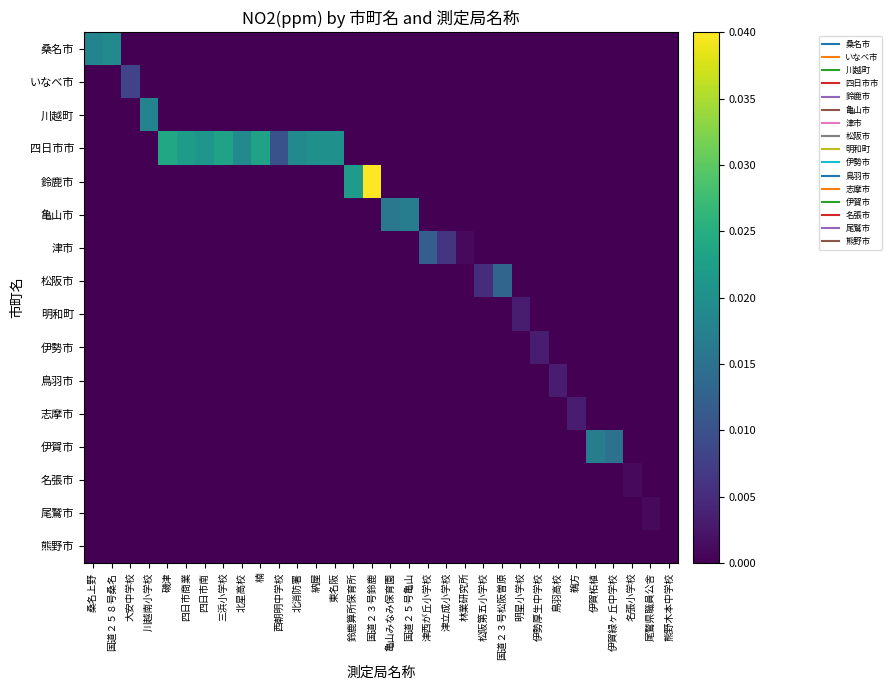

Which series has the widest spread of values?

鈴鹿市